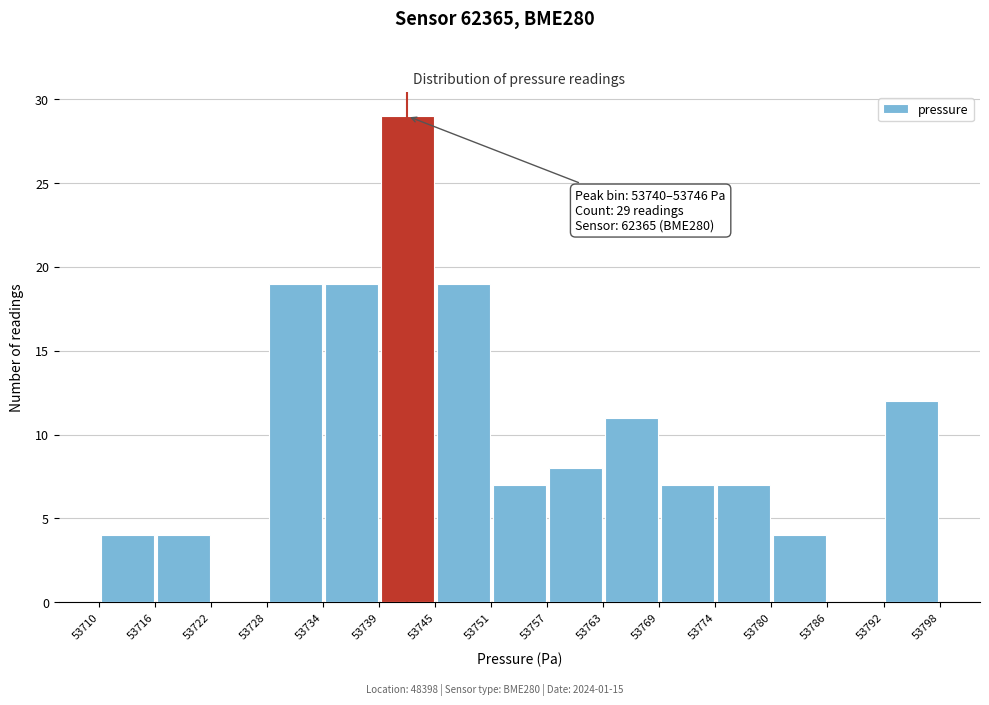

Over which range of the x-axis is the bar tallest?

53739 to 53745